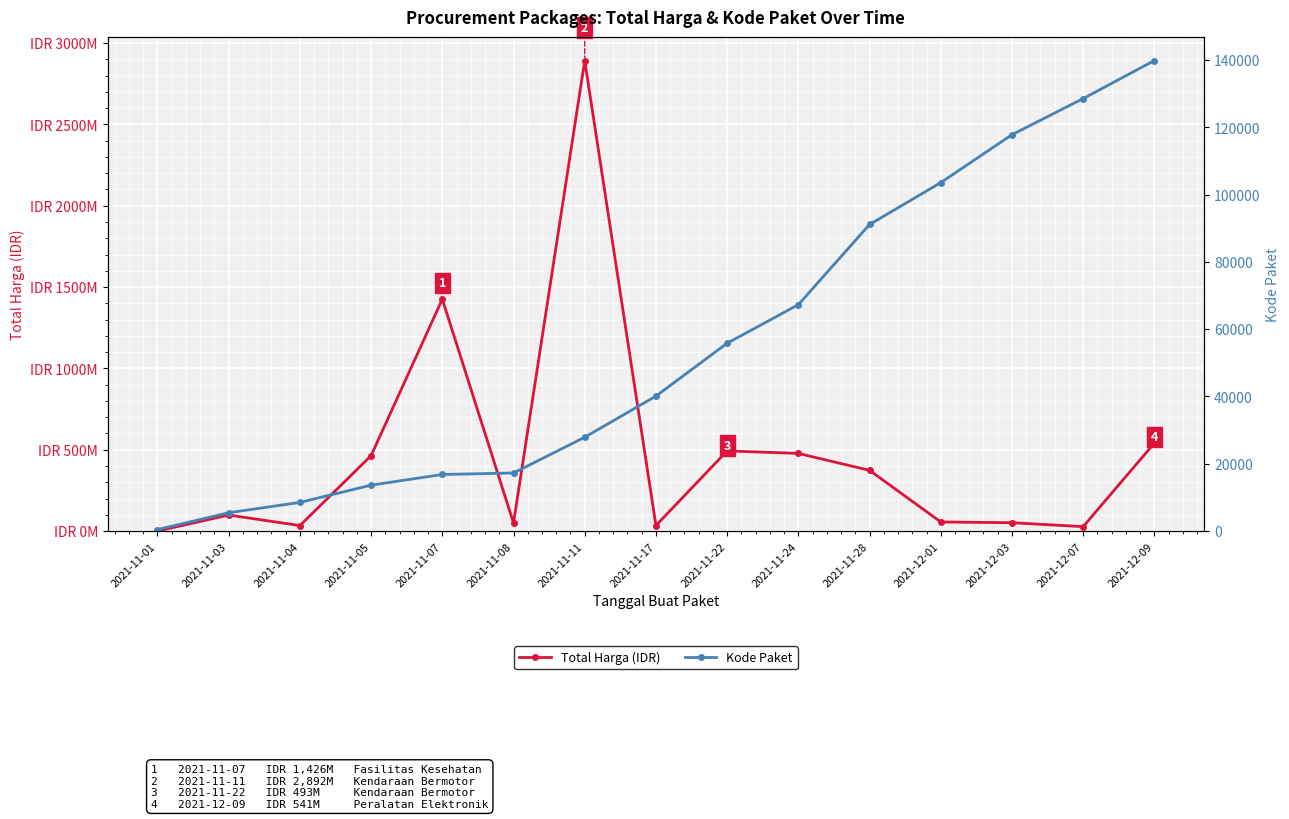

Where is Kode Paket nearest to the value 70140?

2021-11-24